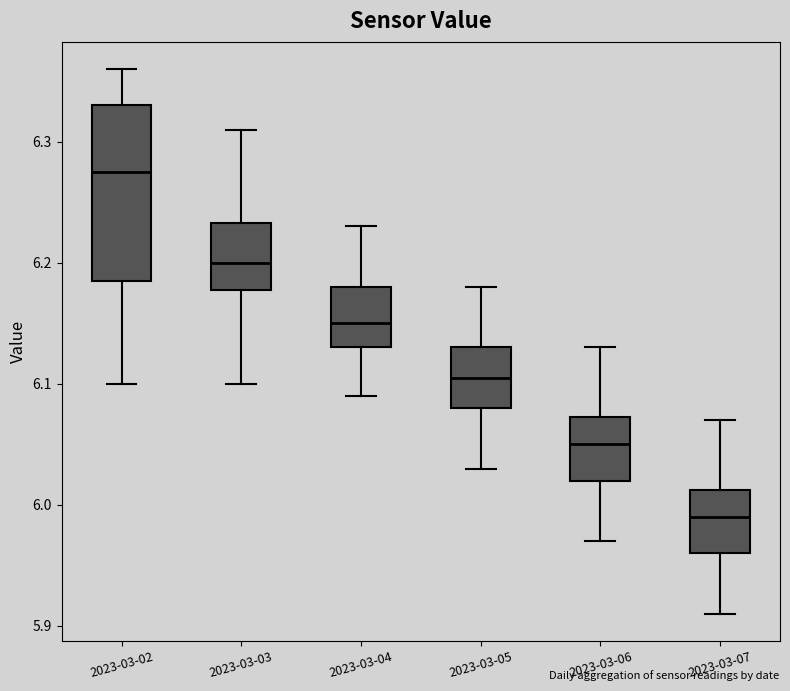

Reading left to right, read every box against the y-axis: the position of its median line, the range the box covers, and the ends of its whiskers. The values are not printed on the chart, so give them approximately, as read against the axis.

2023-03-02: median 6.28, box 6.19 to 6.33, whiskers 6.10 to 6.36
2023-03-03: median 6.20, box 6.18 to 6.23, whiskers 6.10 to 6.31
2023-03-04: median 6.15, box 6.13 to 6.18, whiskers 6.09 to 6.23
2023-03-05: median 6.11, box 6.08 to 6.13, whiskers 6.03 to 6.18
2023-03-06: median 6.05, box 6.02 to 6.07, whiskers 5.97 to 6.13
2023-03-07: median 5.99, box 5.96 to 6.01, whiskers 5.91 to 6.07